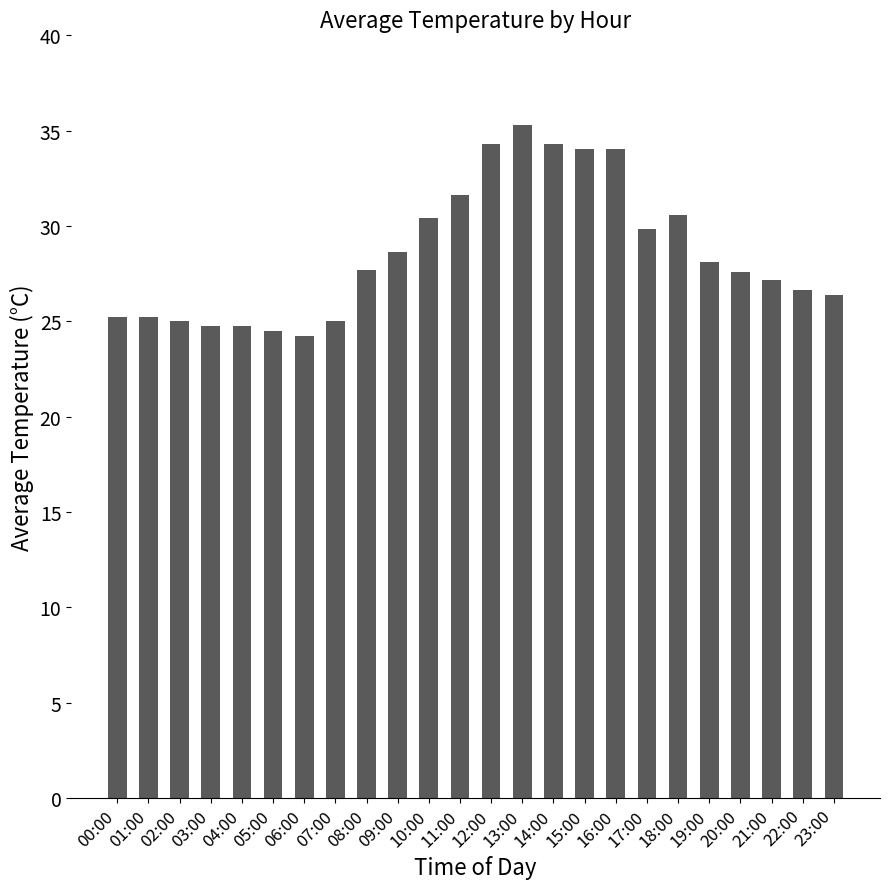

What is the label of the 16th bar from the right?

08:00